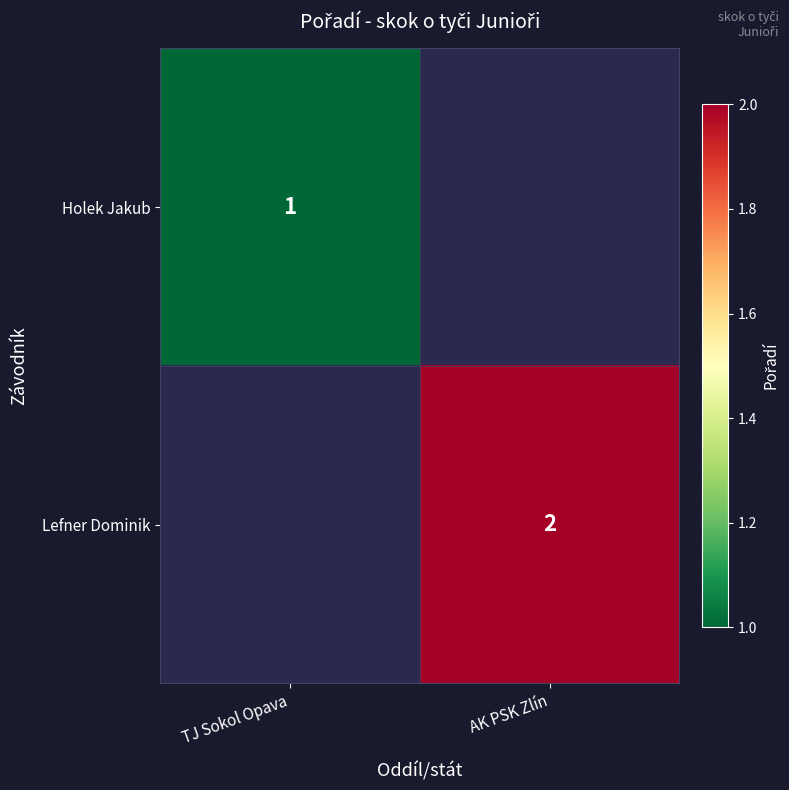

Count the number of categories in the chart.

2